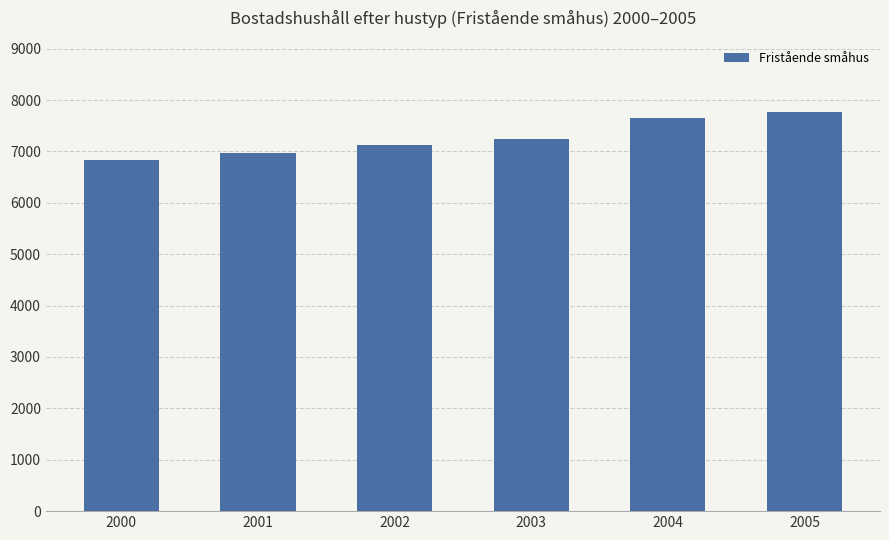

Reading right to left, what are all the values shown in this chart?

2005=7759	2004=7647	2003=7246	2002=7135	2001=6961	2000=6827